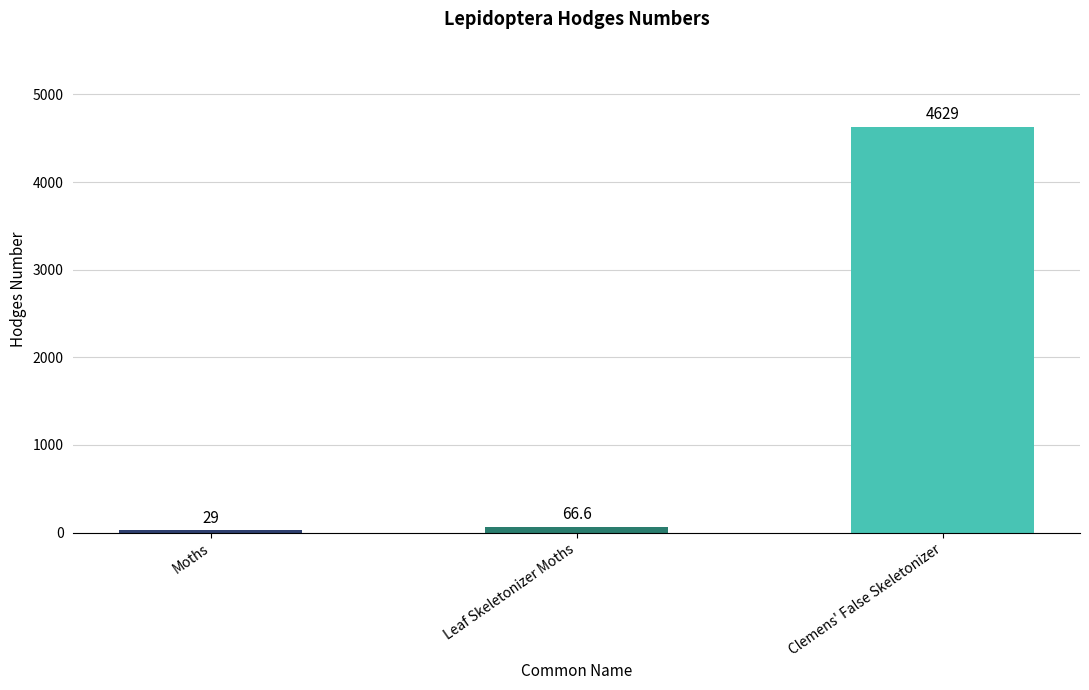

What is the label of the 1st bar from the right?

Clemens' False Skeletonizer